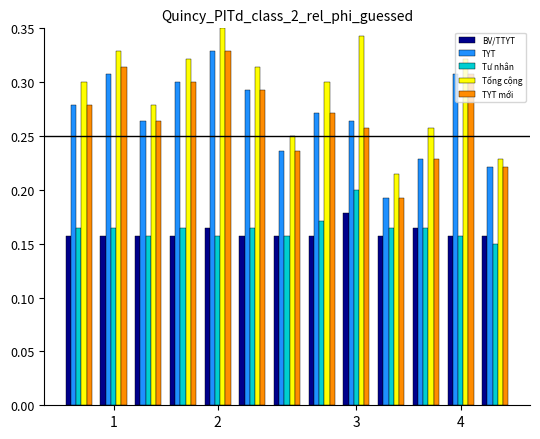

How many bars are there in each group?

5